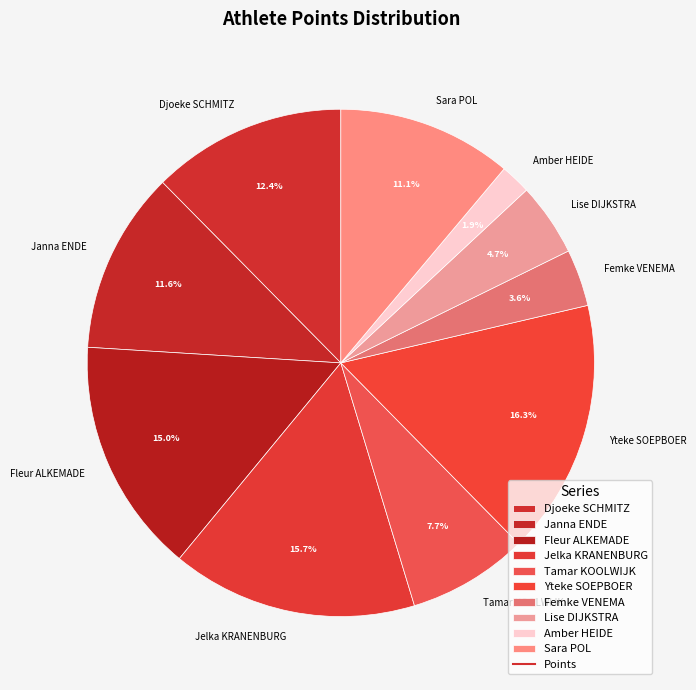

Between Jelka KRANENBURG and Tamar KOOLWIJK, which is larger?

Jelka KRANENBURG